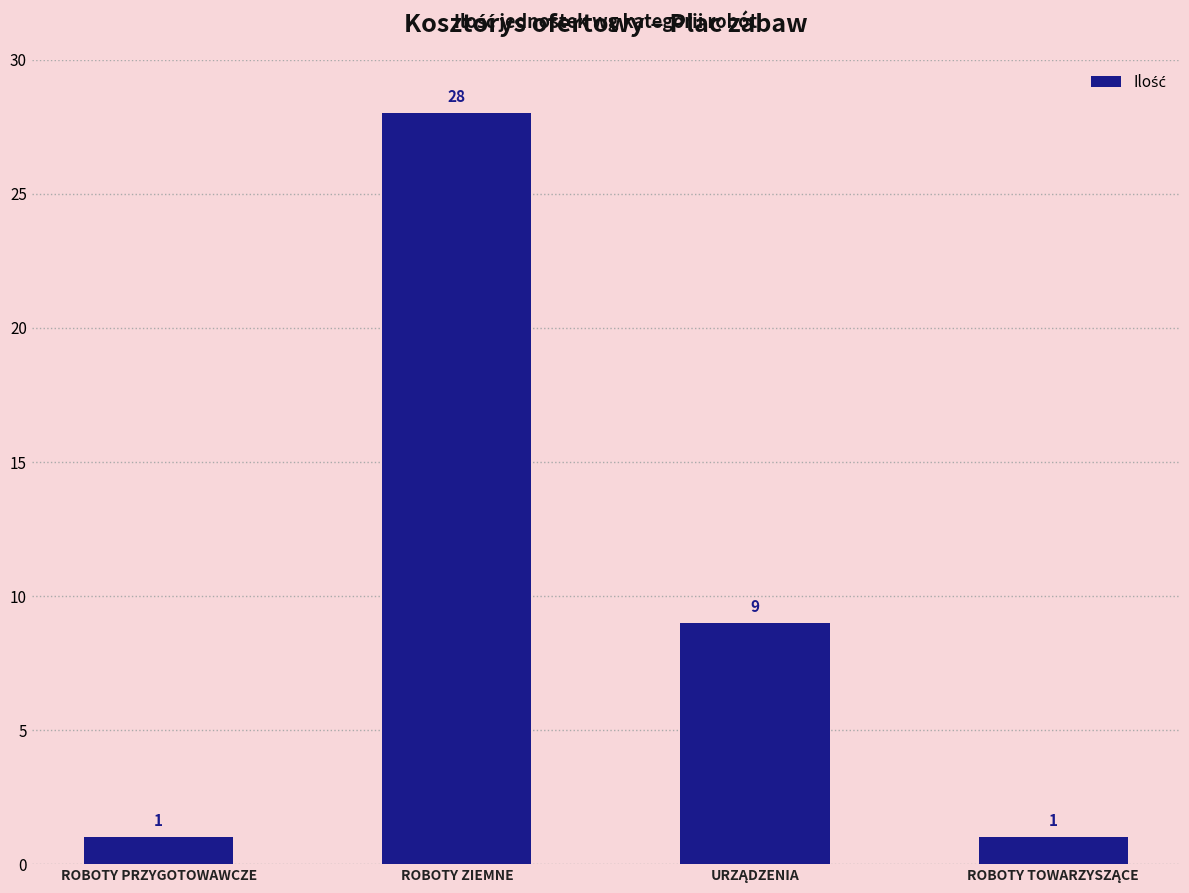

Are the bars horizontal?

No